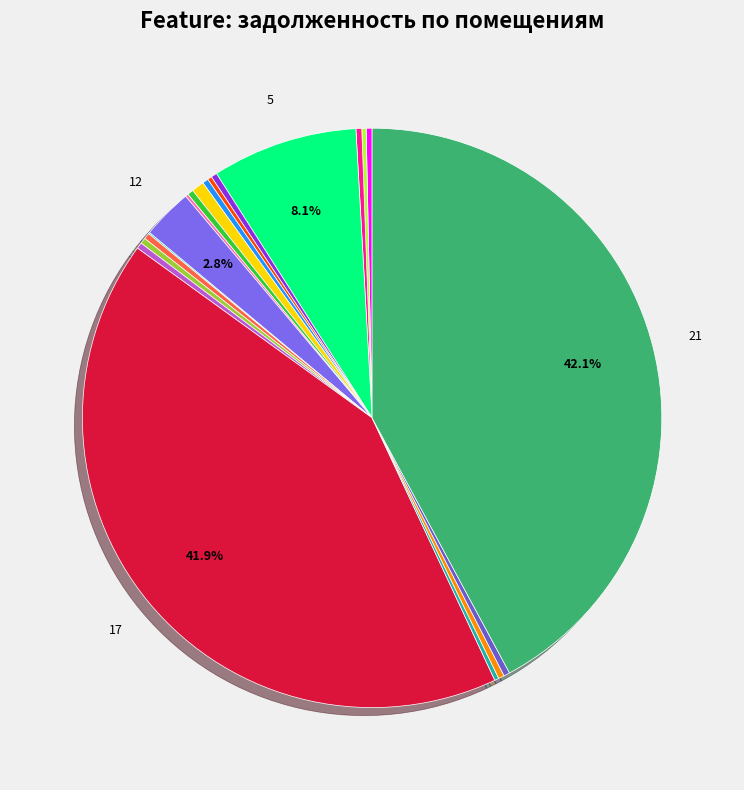

Rank the categories by value from lowest to highest.

13, 11, 18, 3, 7, 4, 19, 8, 15, 2, 6, 20, 10, 16, 14, 9, 12, 5, 17, 21